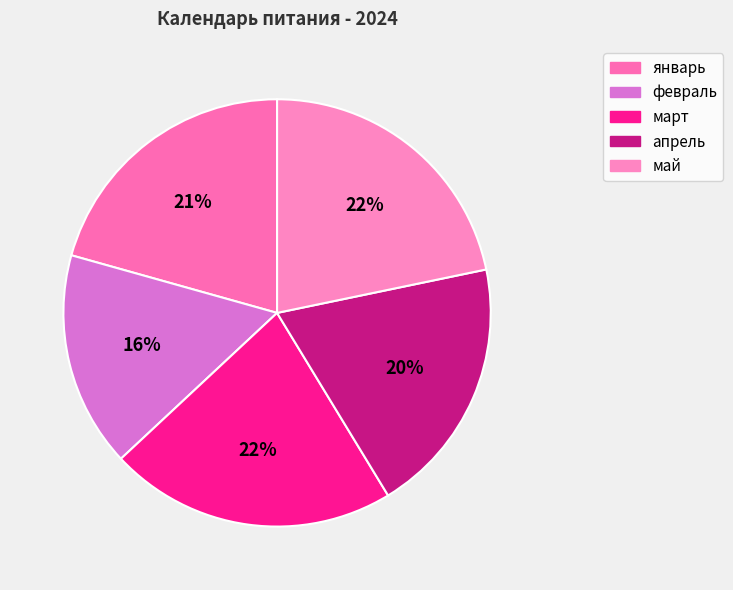

How many slices are in this pie chart?

5